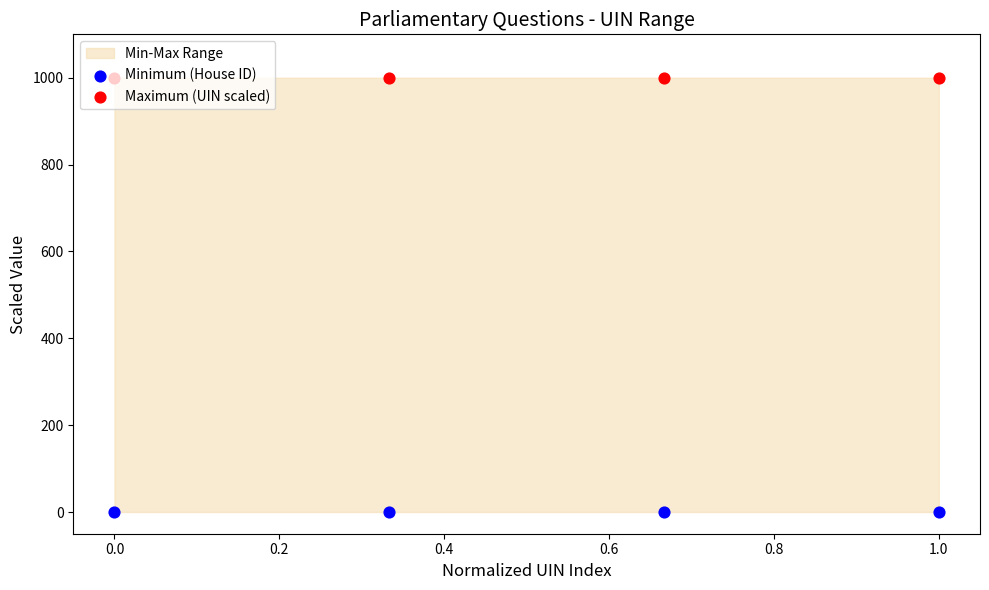

Is the value of Minimum (House ID) at 0.0 greater than the value of Maximum (UIN scaled) at 0.0?

No